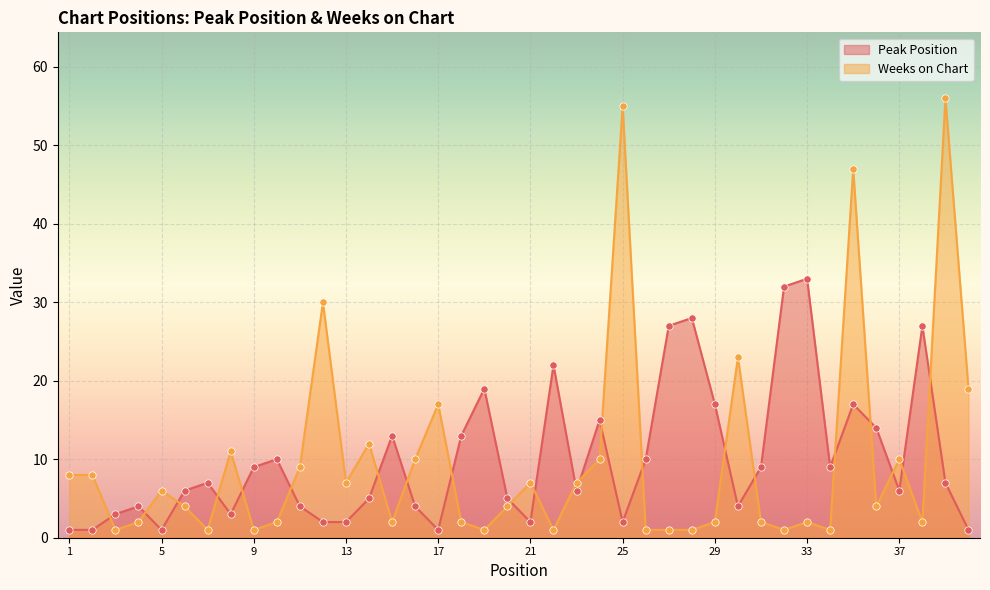

Which series has the largest Y range (max minus min)?

Weeks on Chart